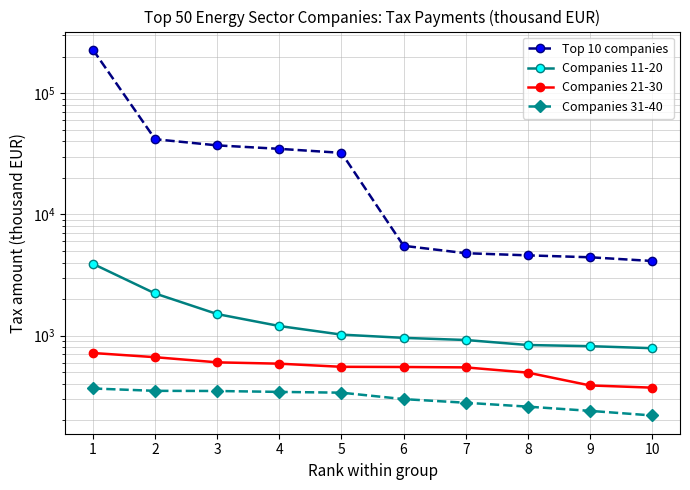

Where is Top 10 companies nearest to the value 116042?

2